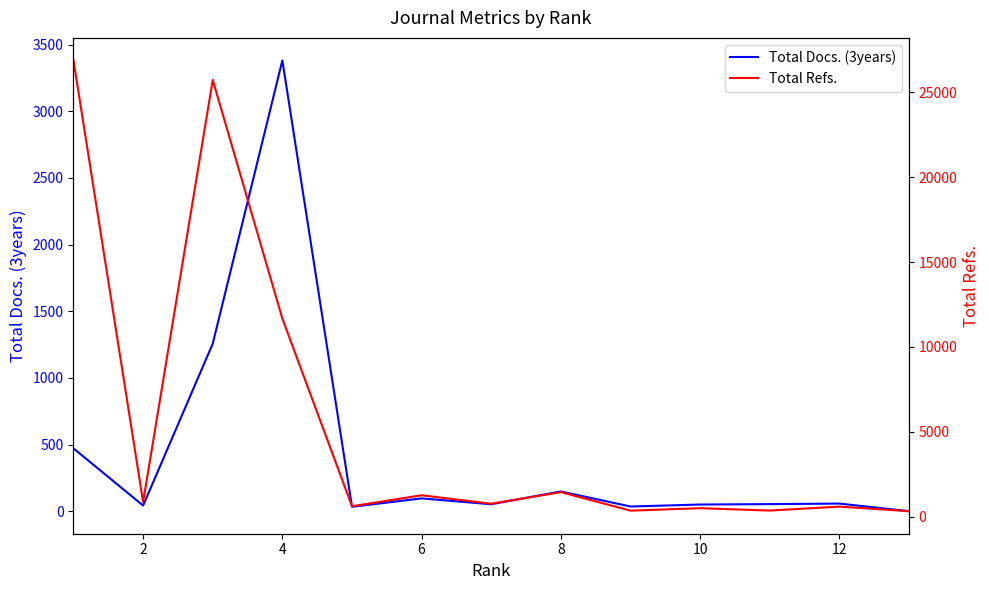

How many series are shown in this chart?

2